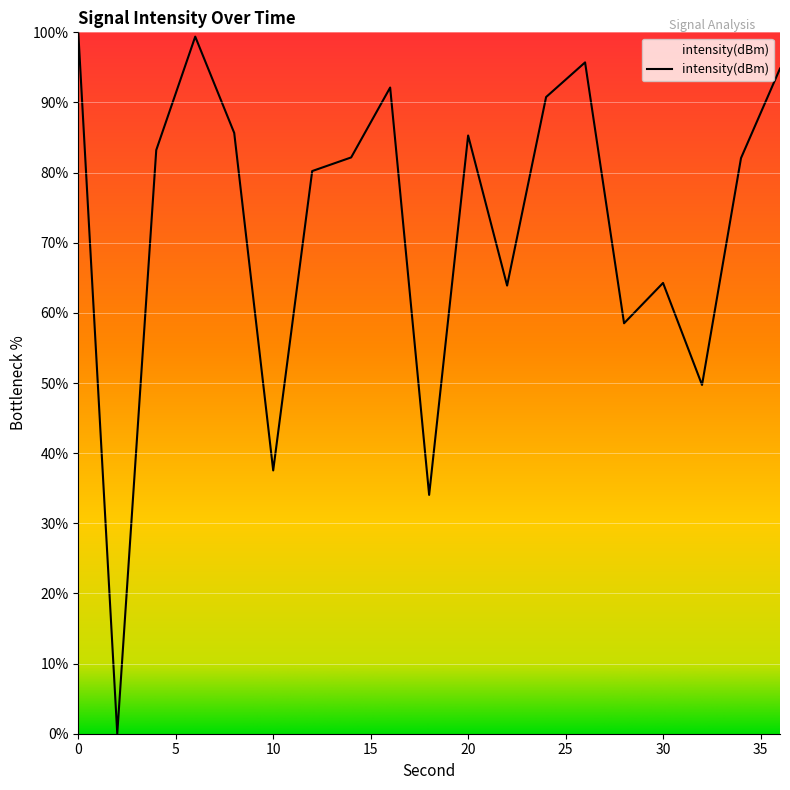

What is the greatest value displayed?

100.0